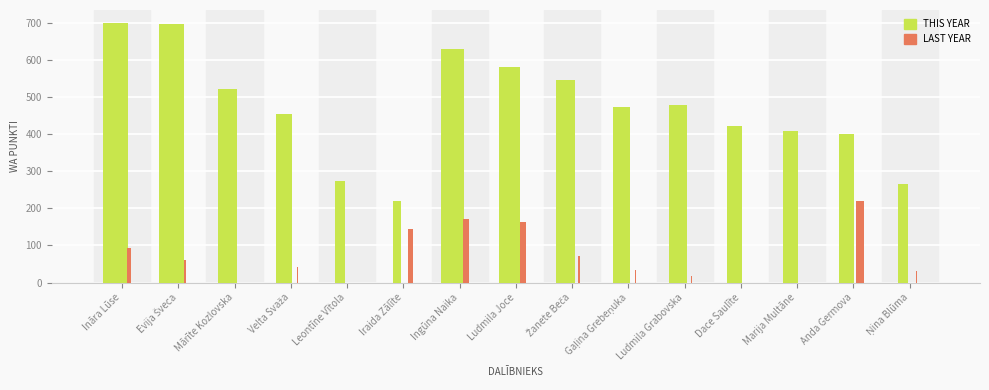

What is the sum of the LAST YEAR values at Gaļina Grebeņuka and Ludmila Joce?

196